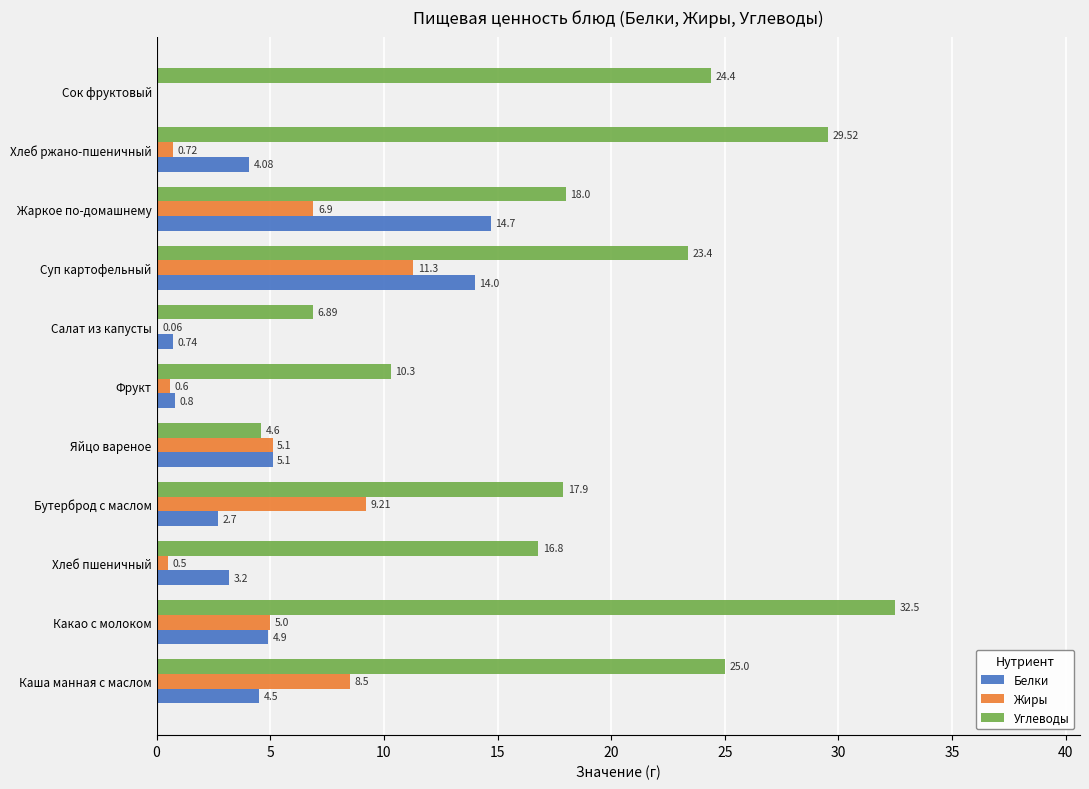

What is the greatest value displayed?

32.5